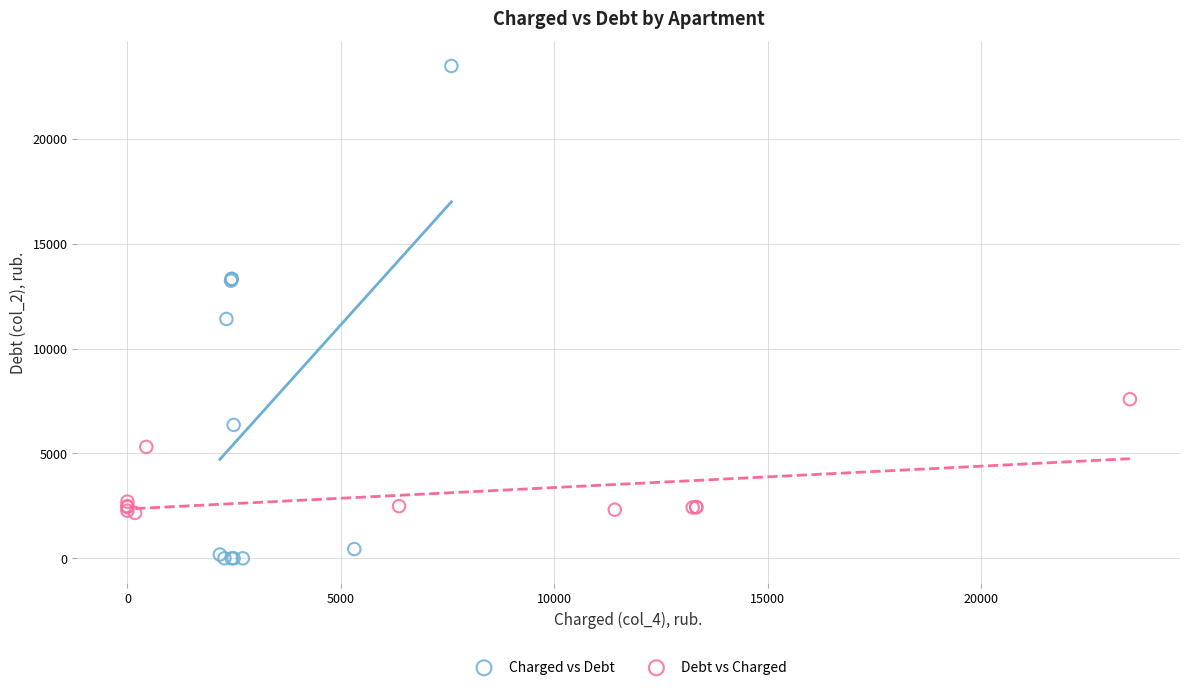

Which series reaches the maximum Y coordinate?

Charged vs Debt